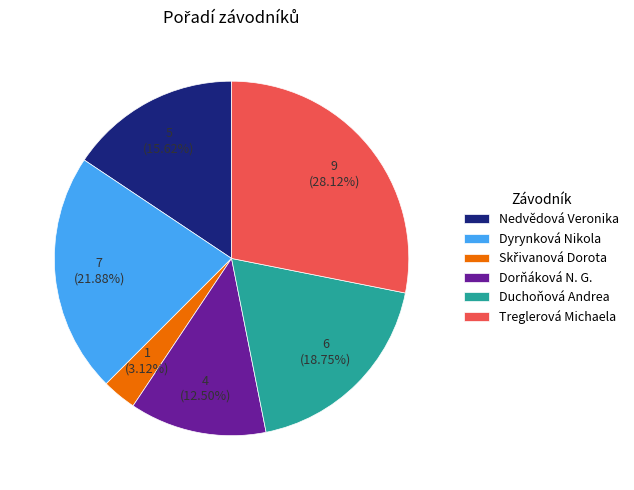

Which has a higher value, Dyrynková Nikola or Nedvědová Veronika?

Dyrynková Nikola